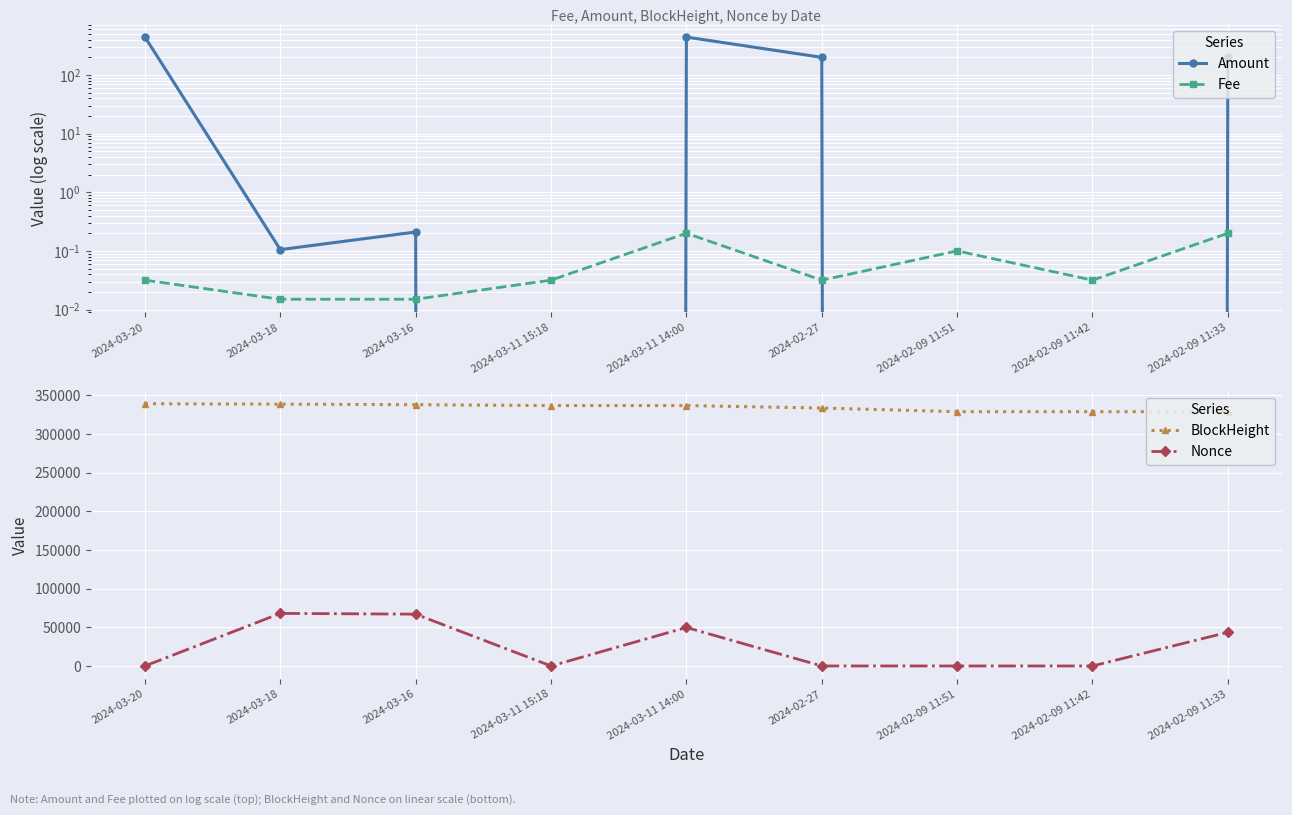

Between 2024-03-16 and 2024-02-09 11:42, which series saw the biggest shift?

Nonce